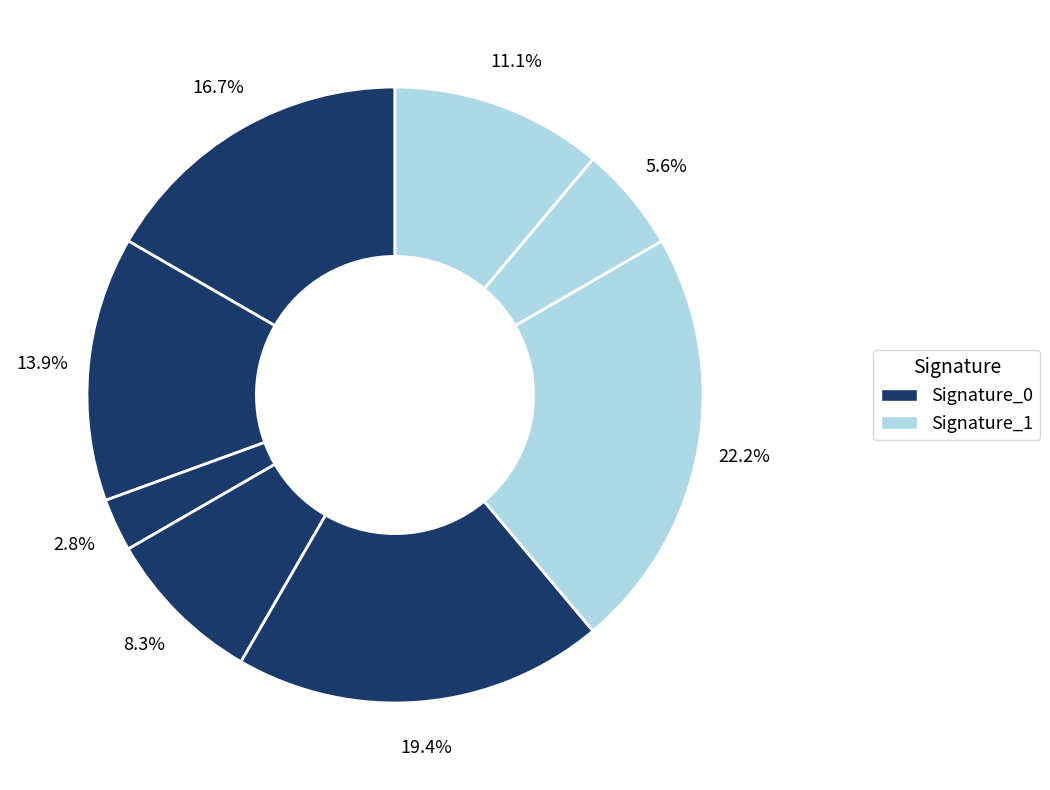

How many slices are in this pie chart?

8